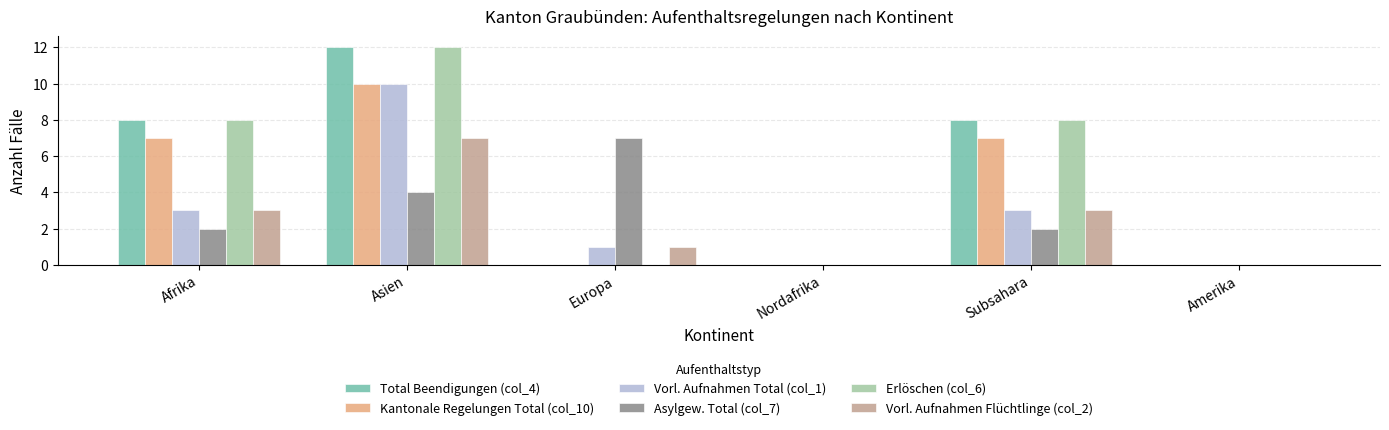

The Vorl. Aufnahmen Total (col_1) series shows 1 at Europa. True or false?

True